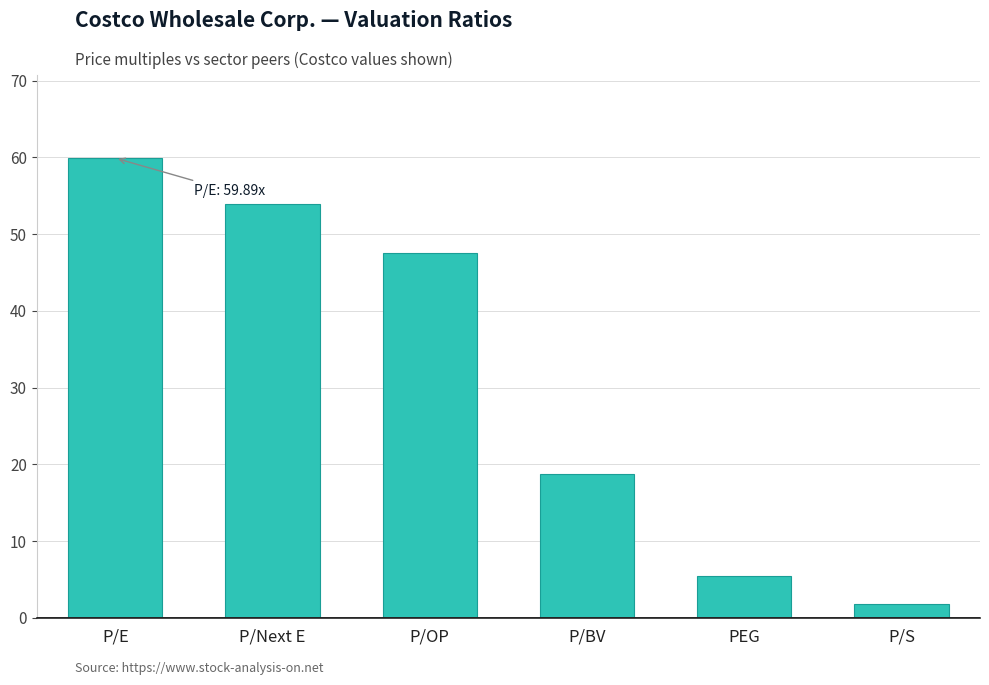

Reading right to left, transcribe all the data shown in this chart.

1.8	5.4	18.7	47.5	53.9	59.9